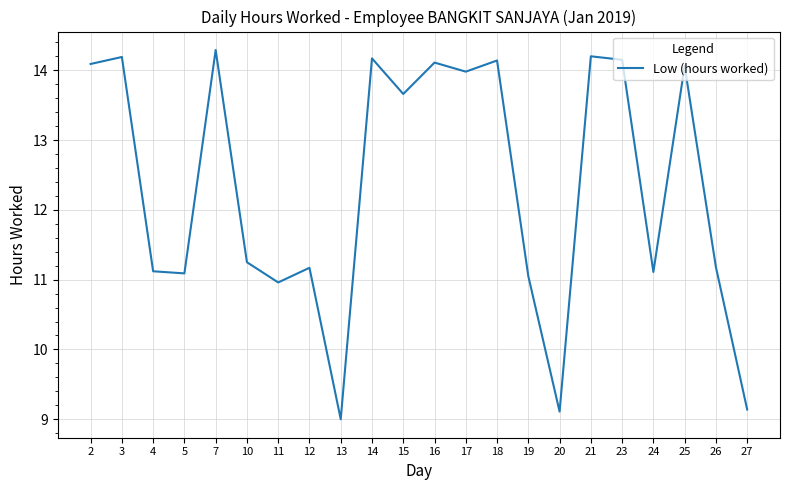

What is the approximate value at 2?

14.1